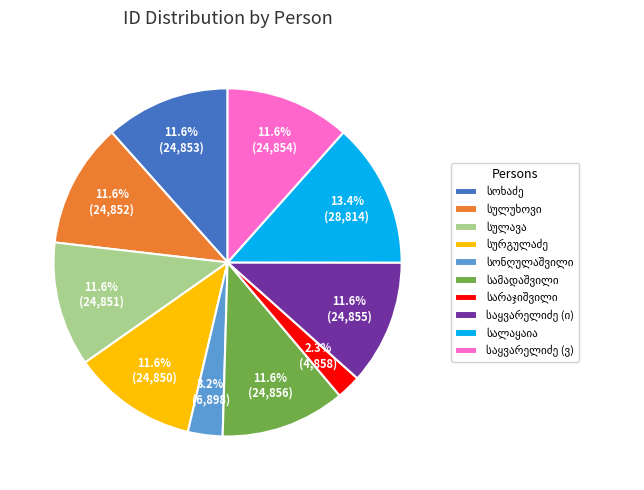

Does any single category account for the majority?

No